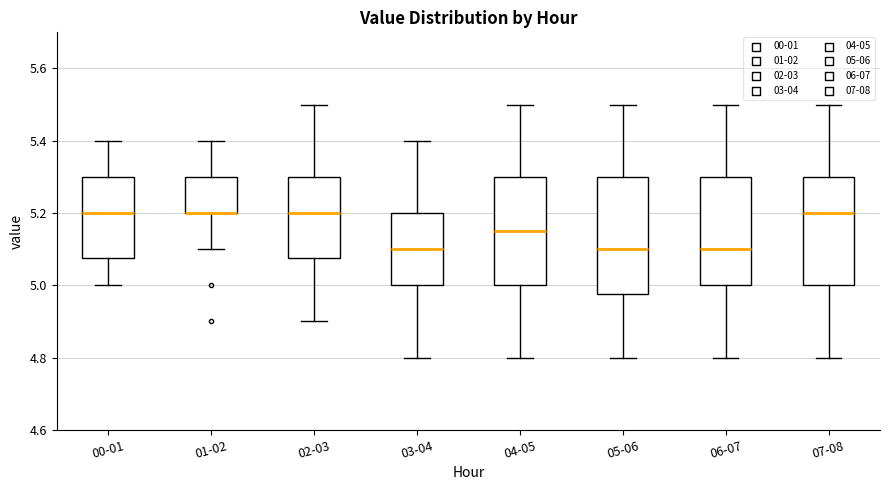

Comparing the boxes themselves (not the whiskers), which one is the tallest?

05-06